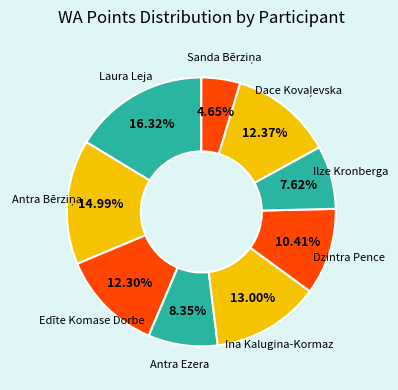

How many slices are in this pie chart?

9